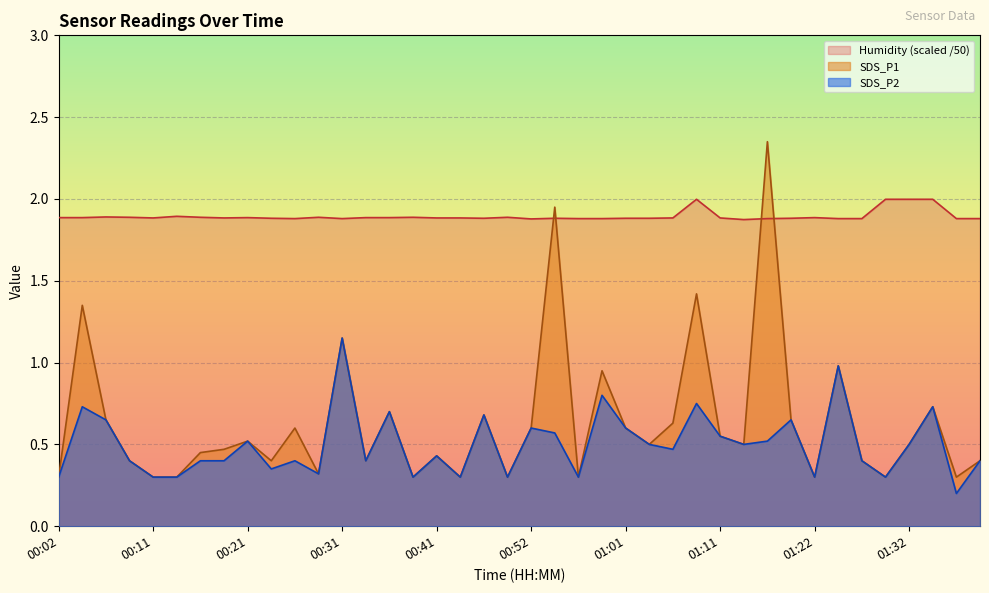

What is the sum of all SDS_P1 values?

25.2